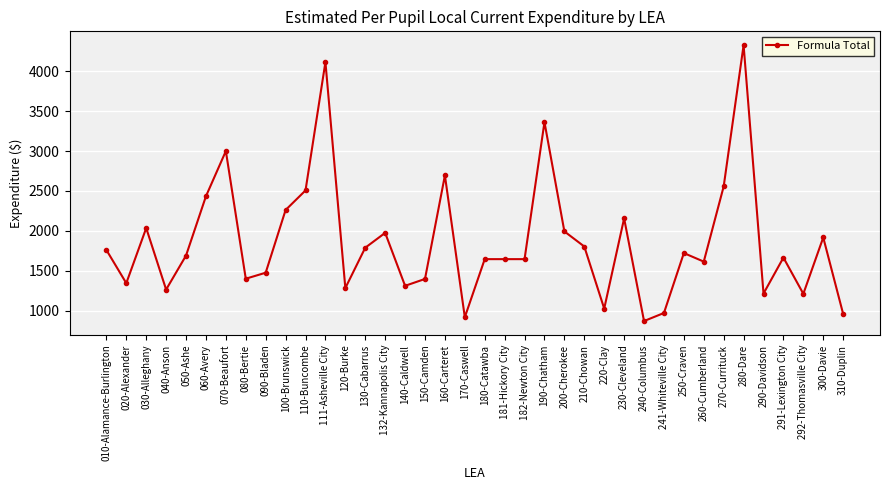

Which category has the highest value across all series?

280-Dare